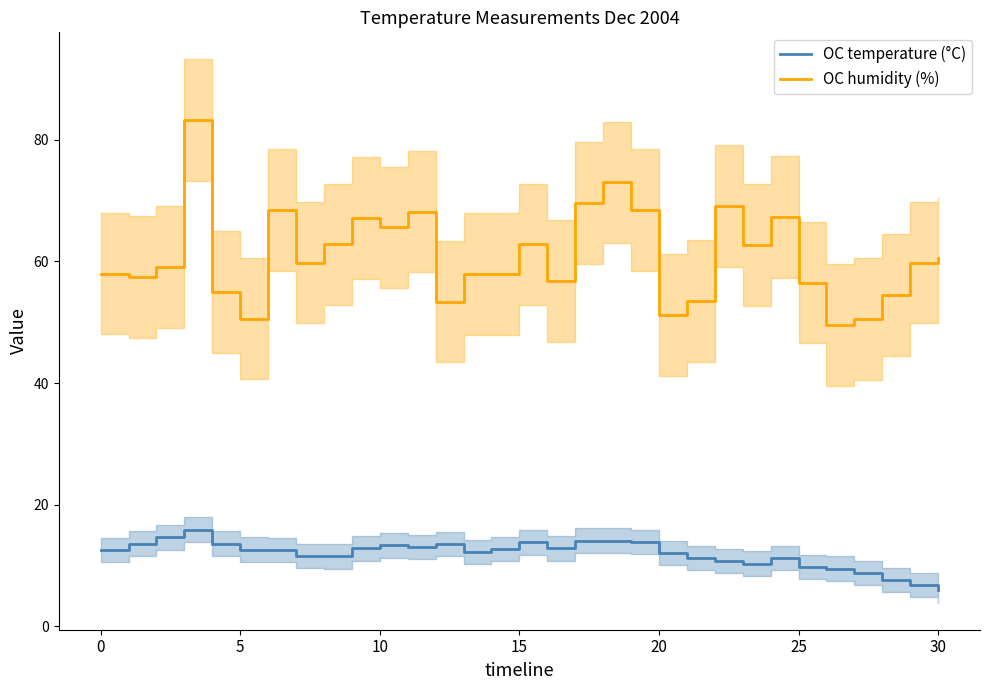

What is the highest value of the OC humidity (%) series?

83.2